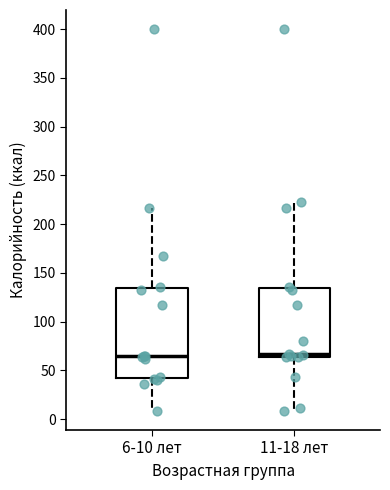

Reading left to right, read every box against the y-axis: the position of its median line, the range the box covers, and the ends of its whiskers. The values are not printed on the chart, so give them approximately, as read against the axis.

6-10 лет: median 65, box 40 to 135, whiskers 10 to 215
11-18 лет: median 65 (just above the box's lower edge), box 65 to 135, whiskers 10 to 225